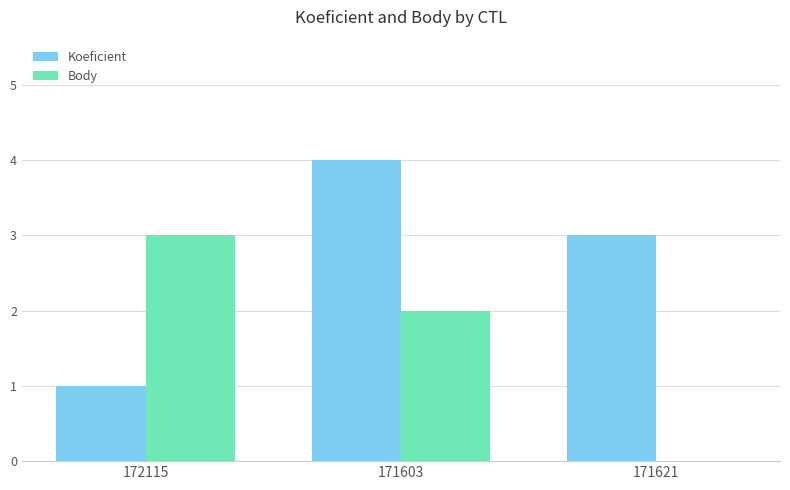

What are all the series names shown in the legend?

Koeficient, Body